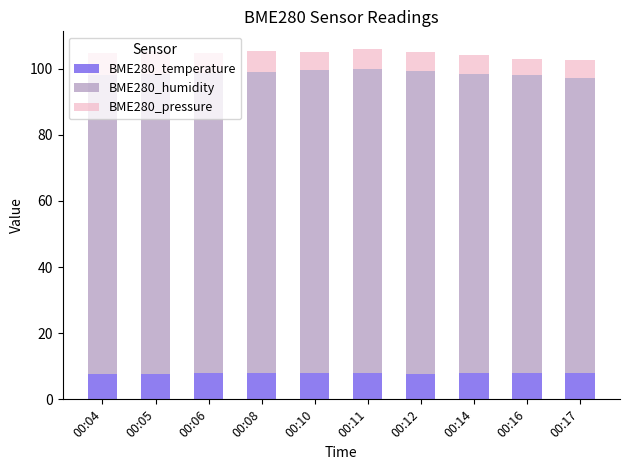

What is the lowest value of the BME280_temperature series?

7.8